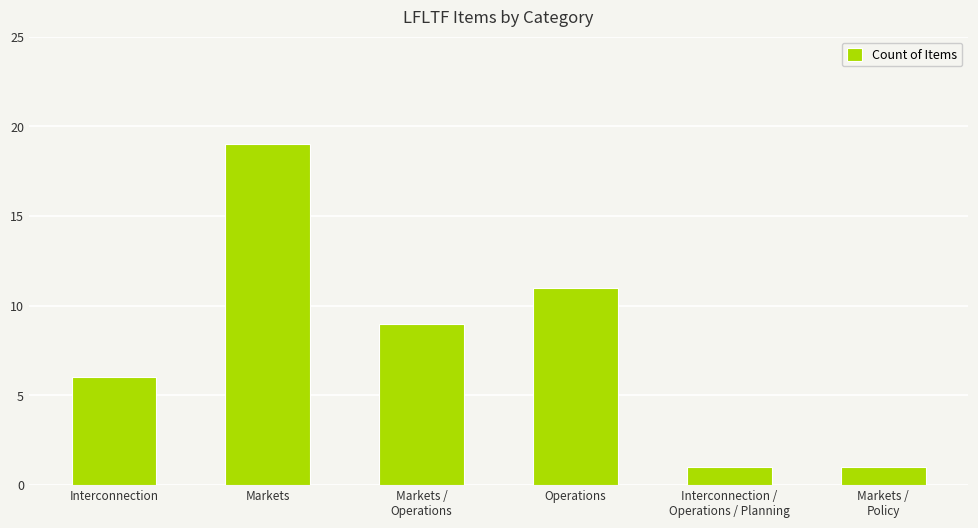

What is the greatest value displayed?

19